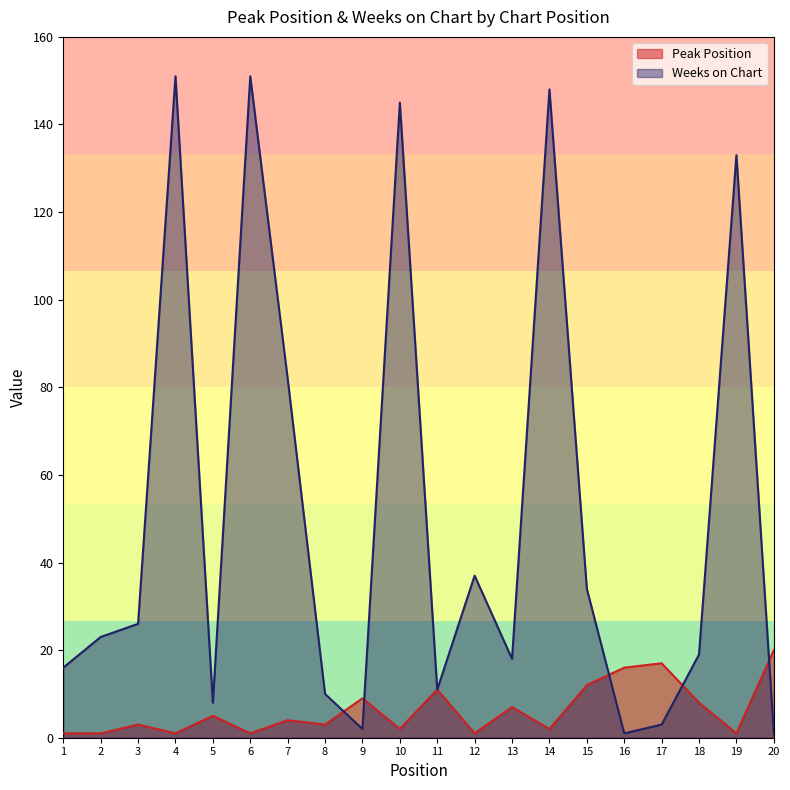

How many lines are shown in the chart?

2